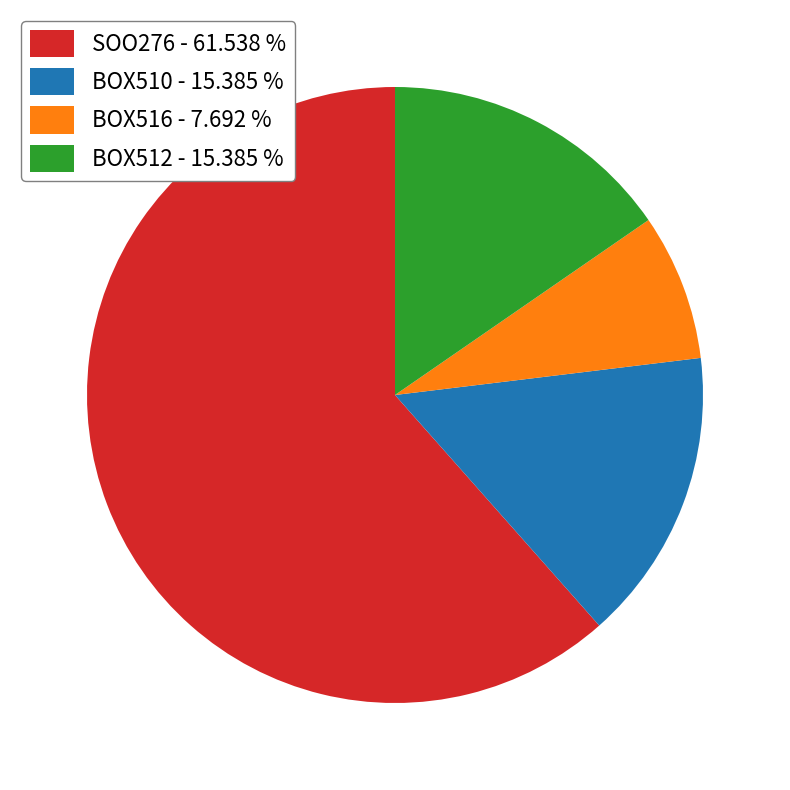

True or false: SOO276 accounts for 62% of the total.

True